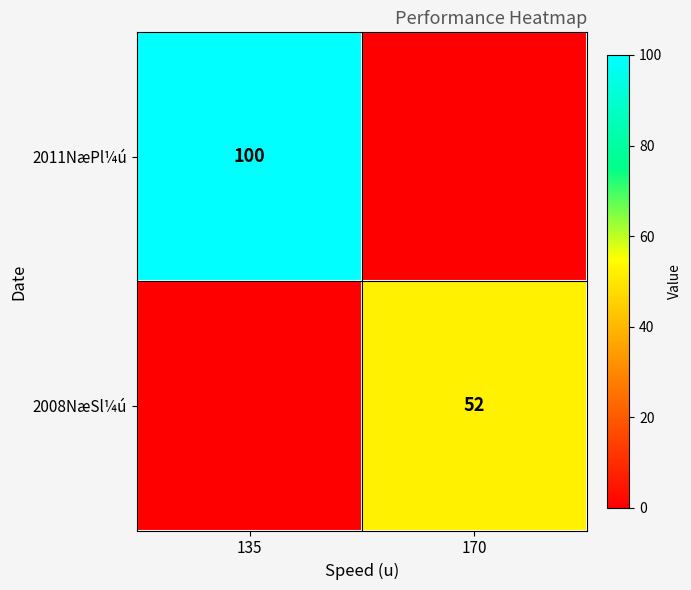

True or false: 2011NæPl¼ú has a value of 100 at 135.

True